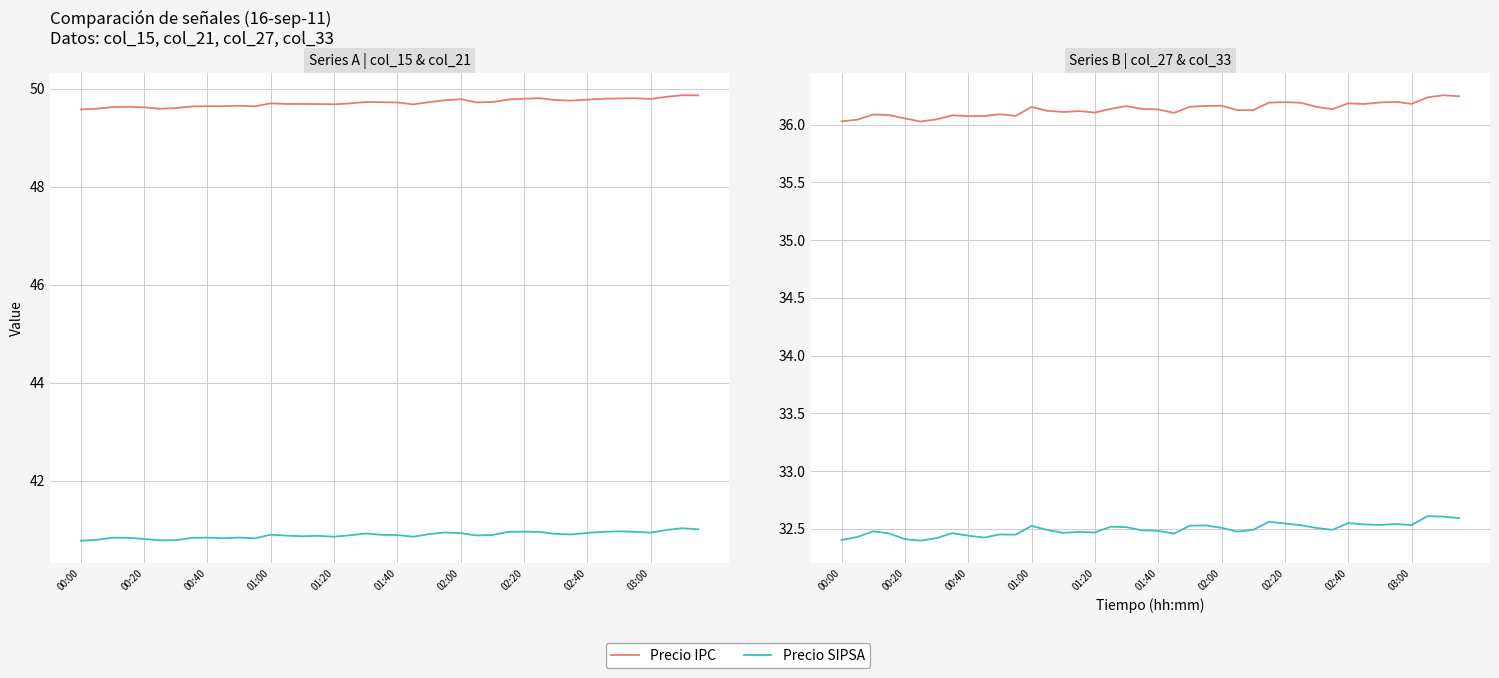

Which category has the highest value across all series?

38